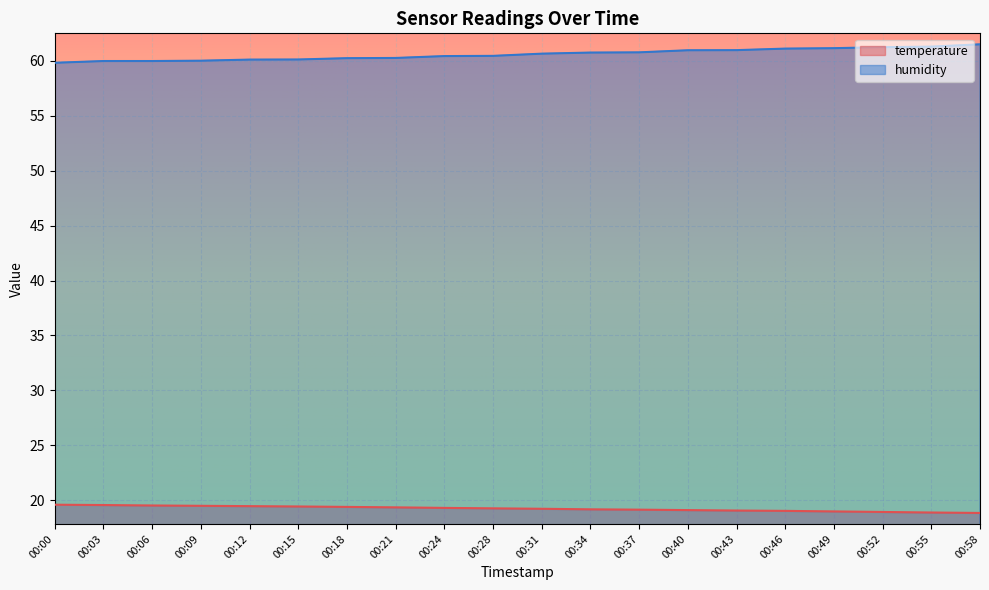

What is the difference between the maximum and minimum values in the humidity series?

1.7